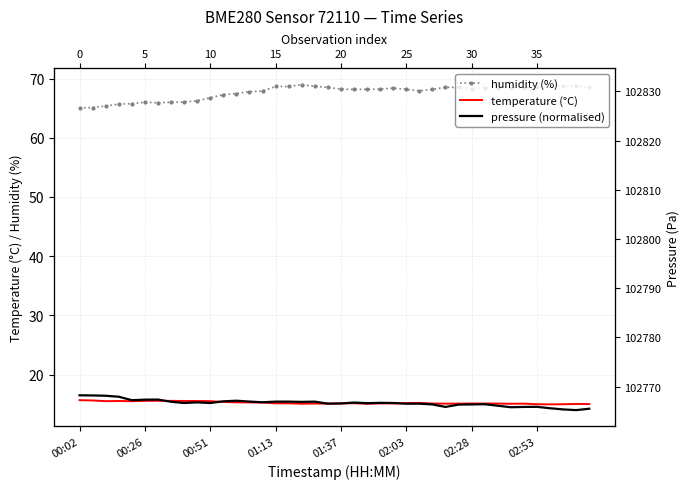

In pressure (normalised), how many points are lower than both neighbors (excluding endpoints)?

11